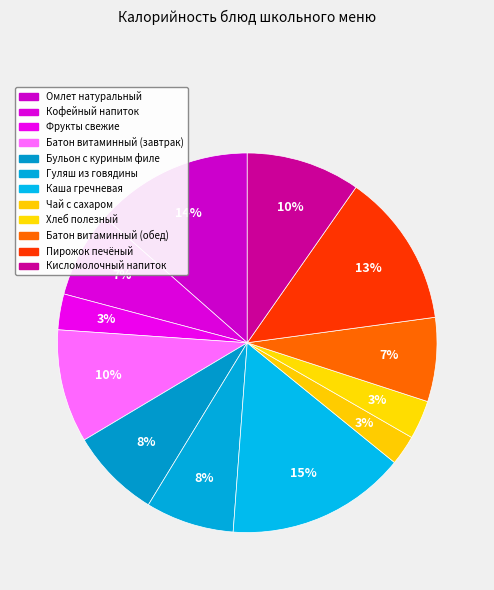

How many slices are in this pie chart?

12